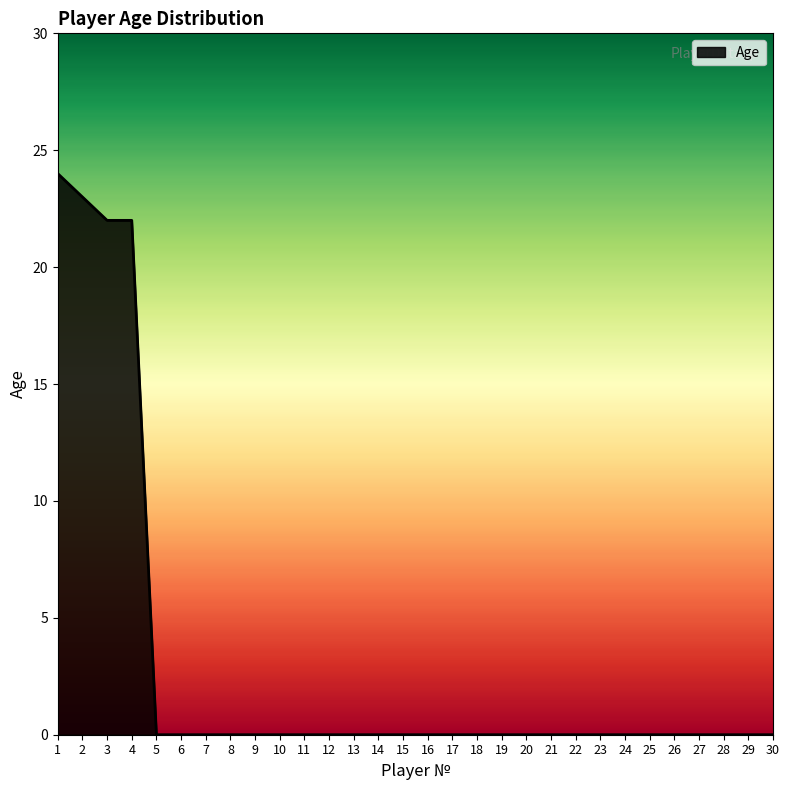

Which has a higher value, 26 or 4?

4